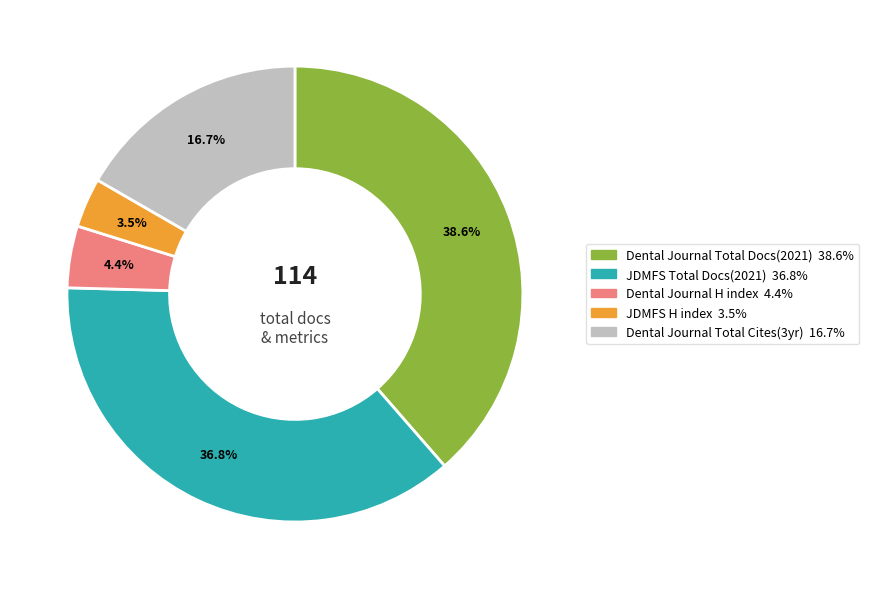

How many segments does this pie chart have?

5